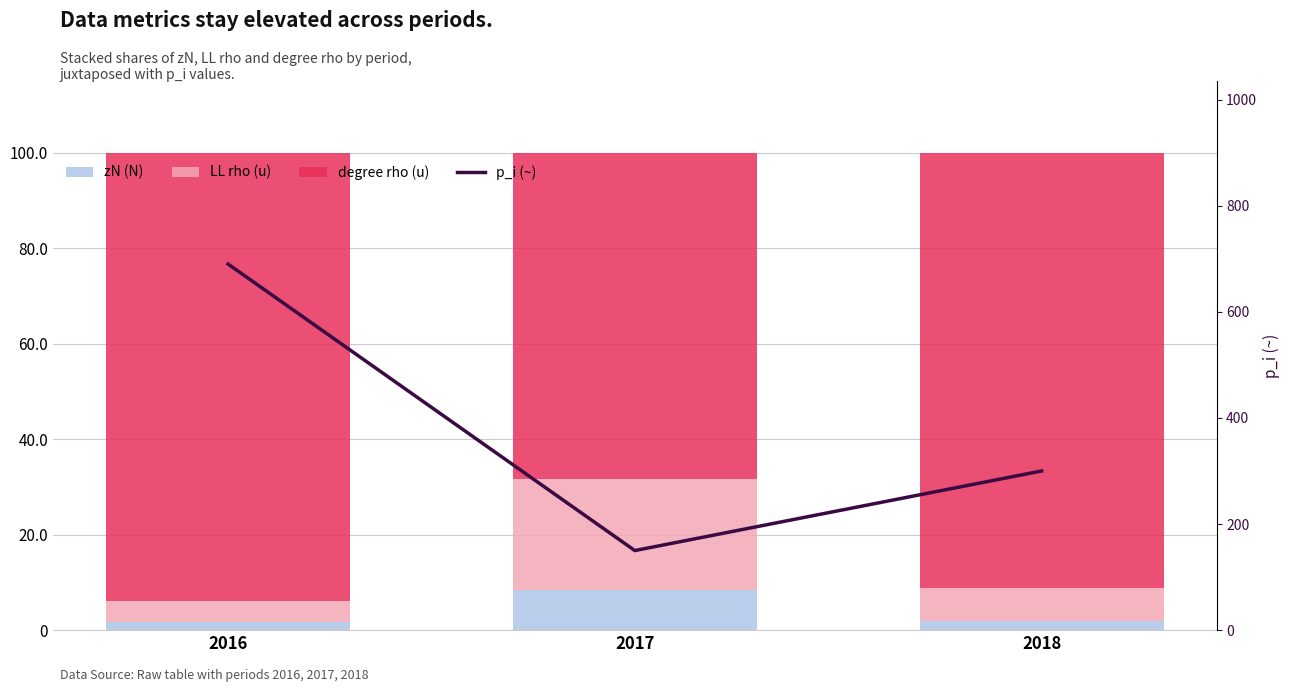

Is it true that zN (N) equals 3.3 at 2018?

False